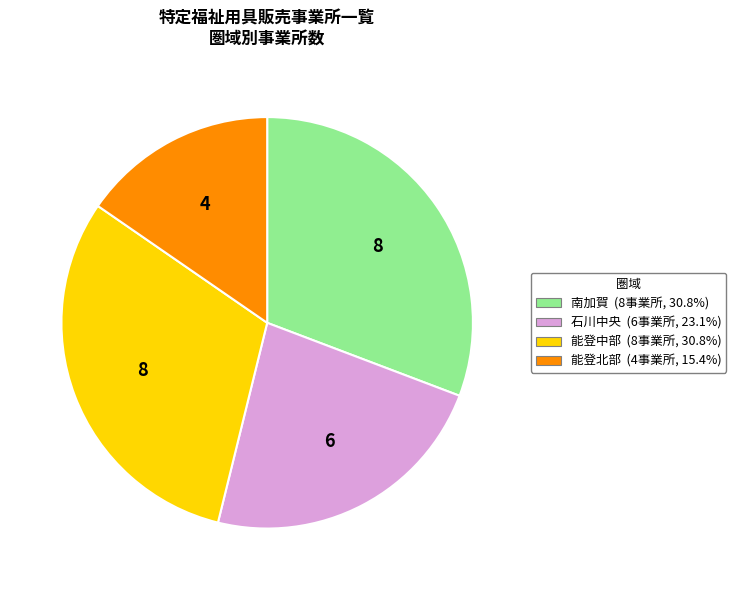

Which slice is the smallest?

能登北部